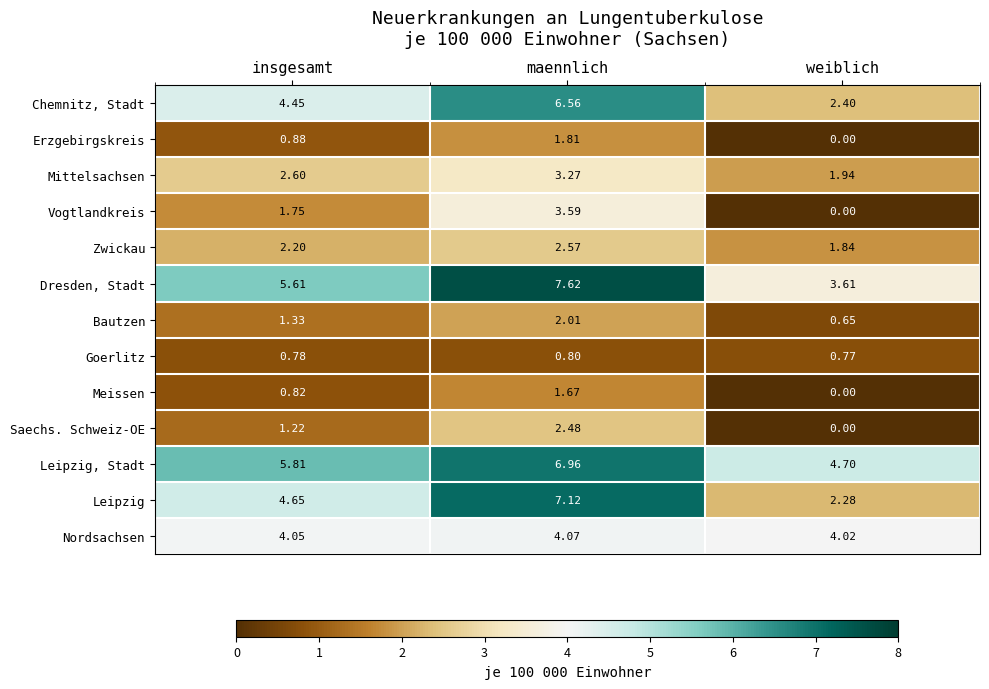

At maennlich, list the series in order from largest to smallest.

Dresden, Stadt, Leipzig, Leipzig, Stadt, Chemnitz, Stadt, Nordsachsen, Vogtlandkreis, Mittelsachsen, Zwickau, Saechs. Schweiz-OE, Bautzen, Erzgebirgskreis, Meissen, Goerlitz